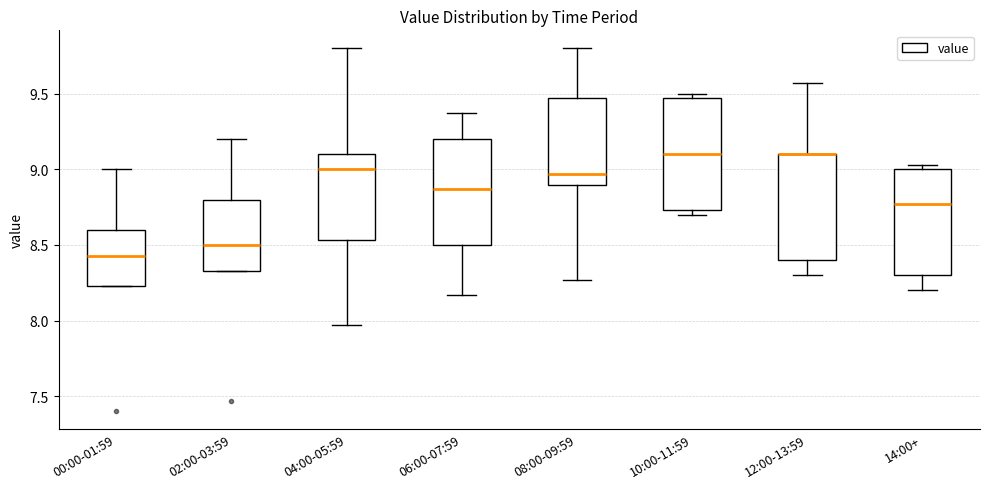

Where does the median line of the box for 02:00-03:59 sit on the y-axis? The values are not printed on the chart, so give them approximately, as read against the axis.

8.50